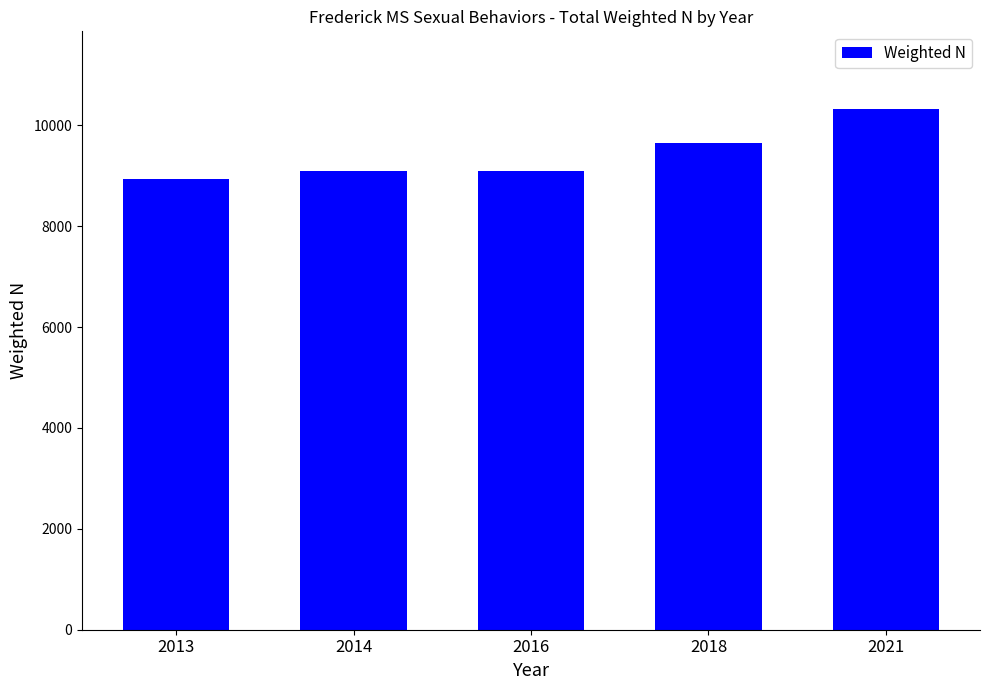

What is the difference between the maximum and second lowest values?

1225